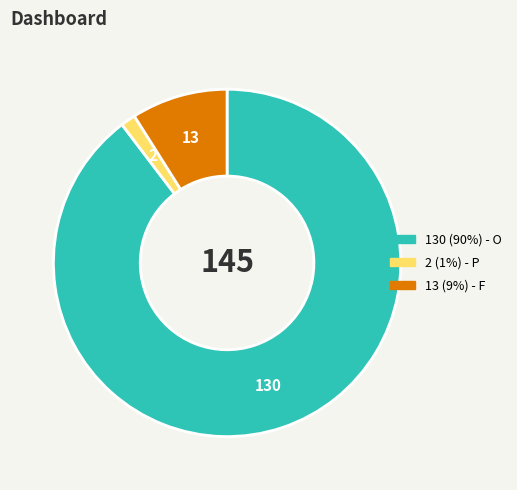

Is there any slice that represents more than half of the pie?

Yes